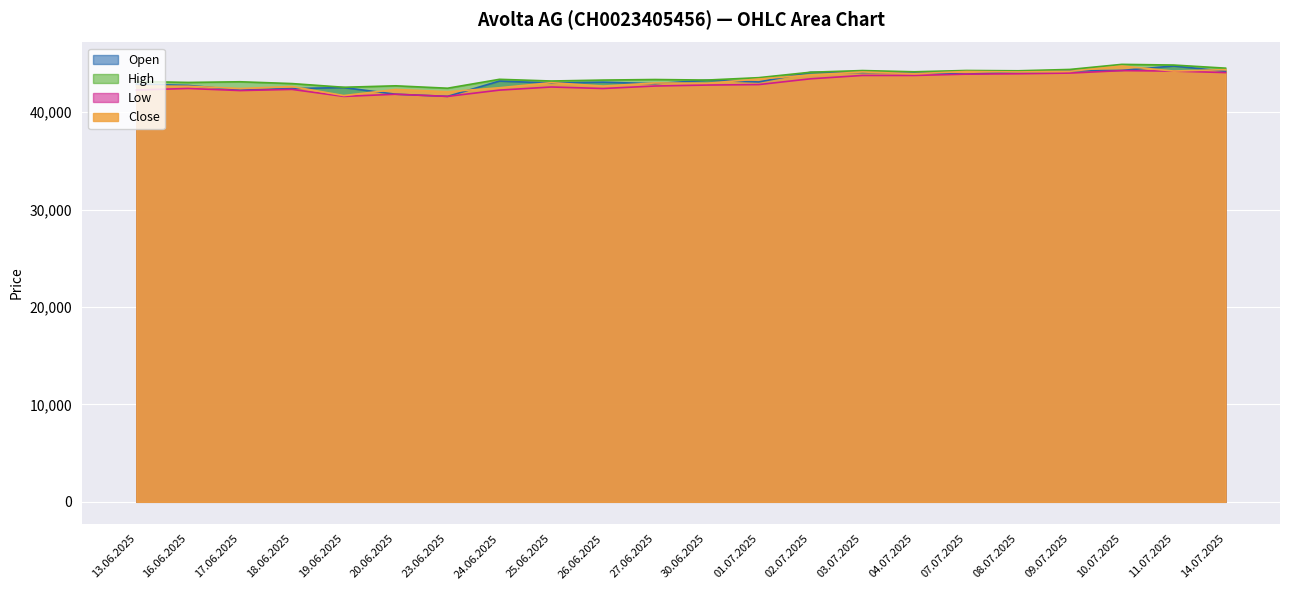

What is the label of the 3rd point from the left?

17.06.2025